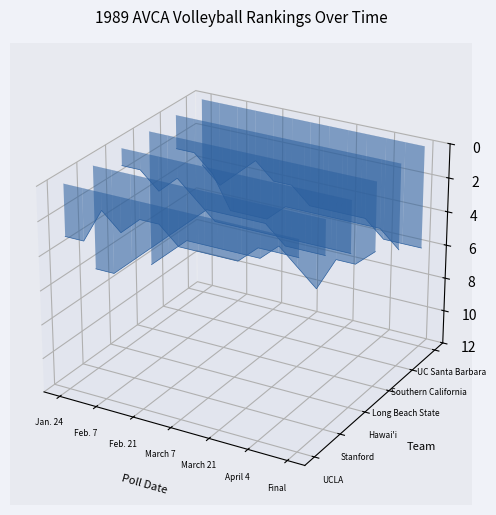

Rank the series by their maximum value, from highest to lowest.

Southern California, UC Santa Barbara, Hawai'i, Stanford, UCLA, Long Beach State